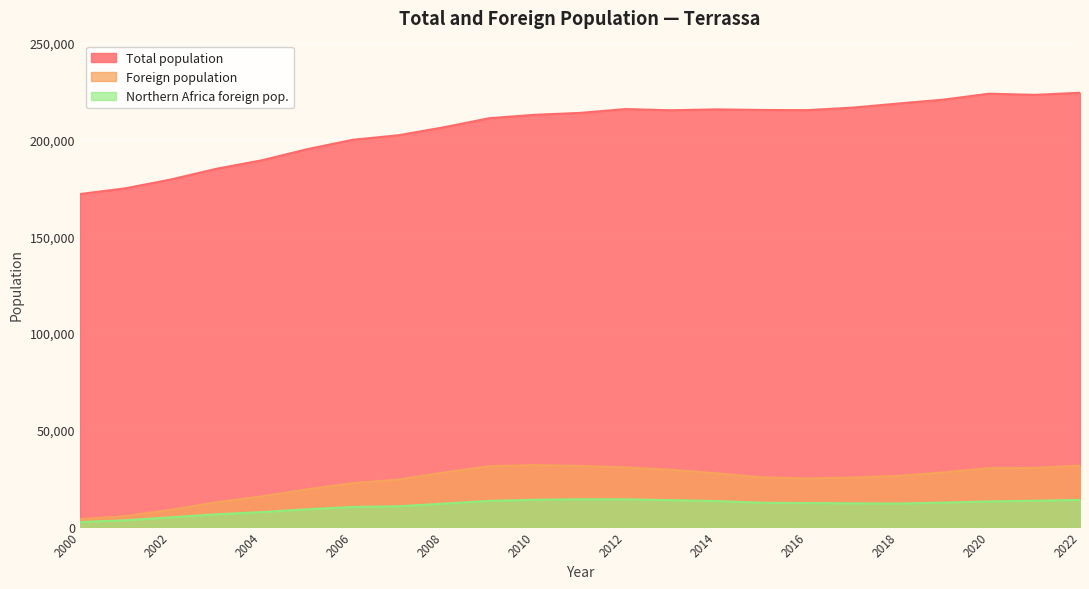

True or false: Northern Africa foreign pop. has more than 0 points higher than both neighbors.

True